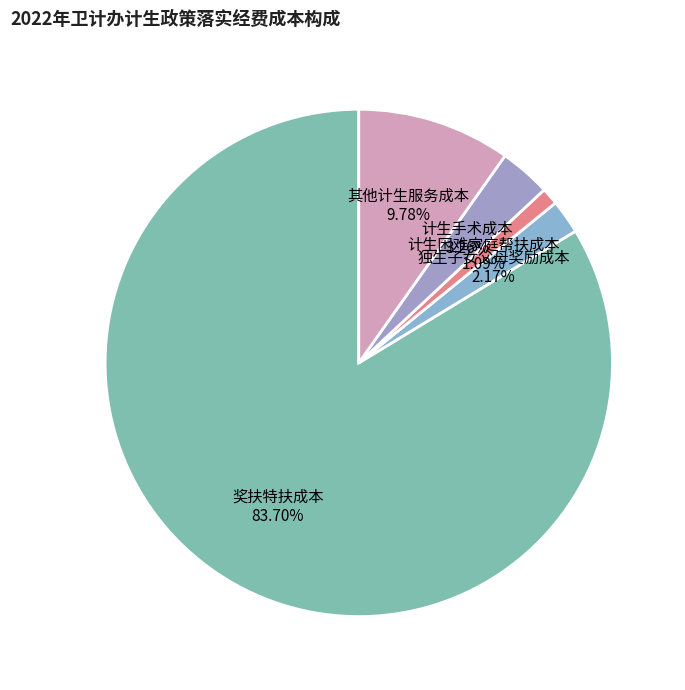

How much of the chart is everything except 计生手术成本?

96.7%